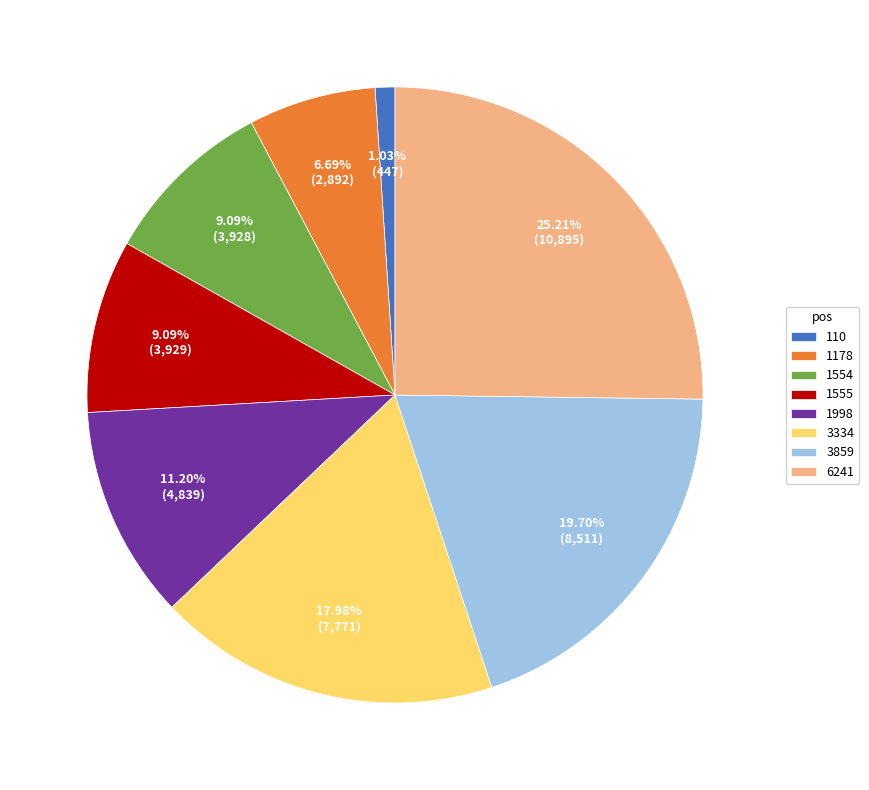

What percentage is the 1998 slice, to the nearest percent?

11%